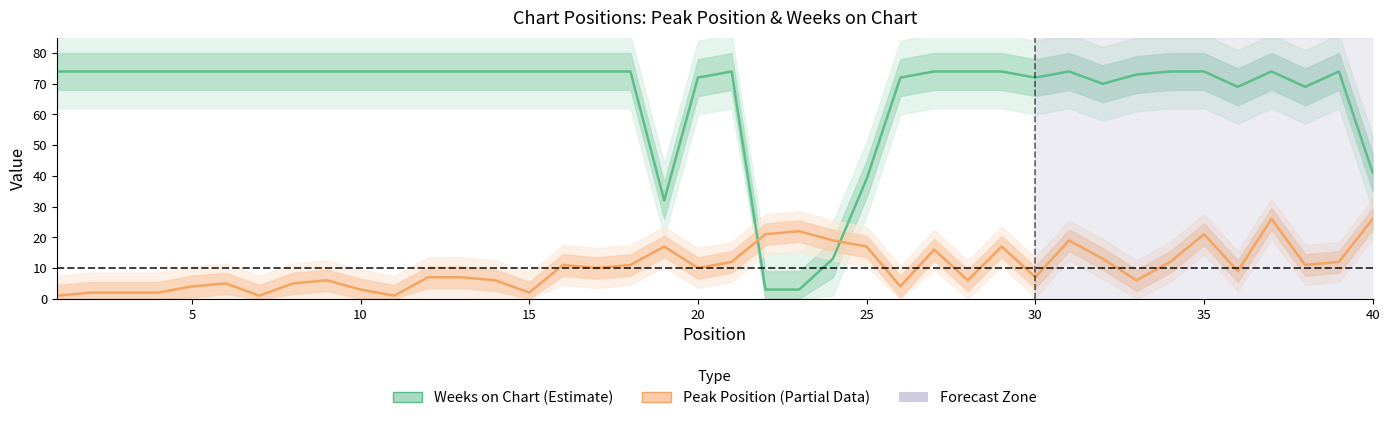

True or false: Weeks on Chart has more than 0 points higher than both neighbors.

True